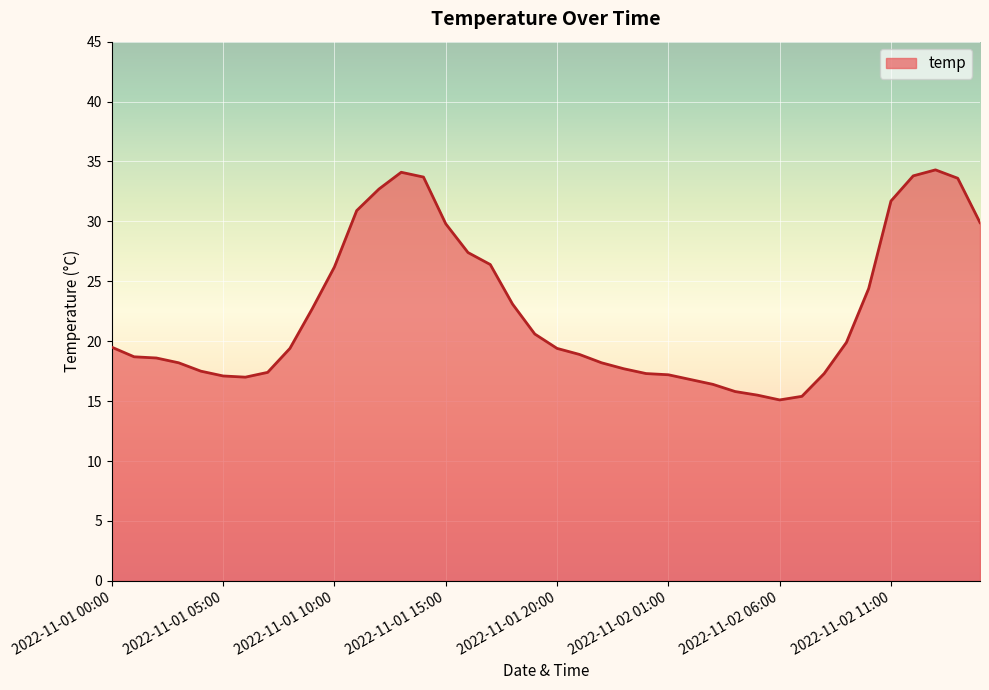

What is the minimum value shown in the chart?

15.1